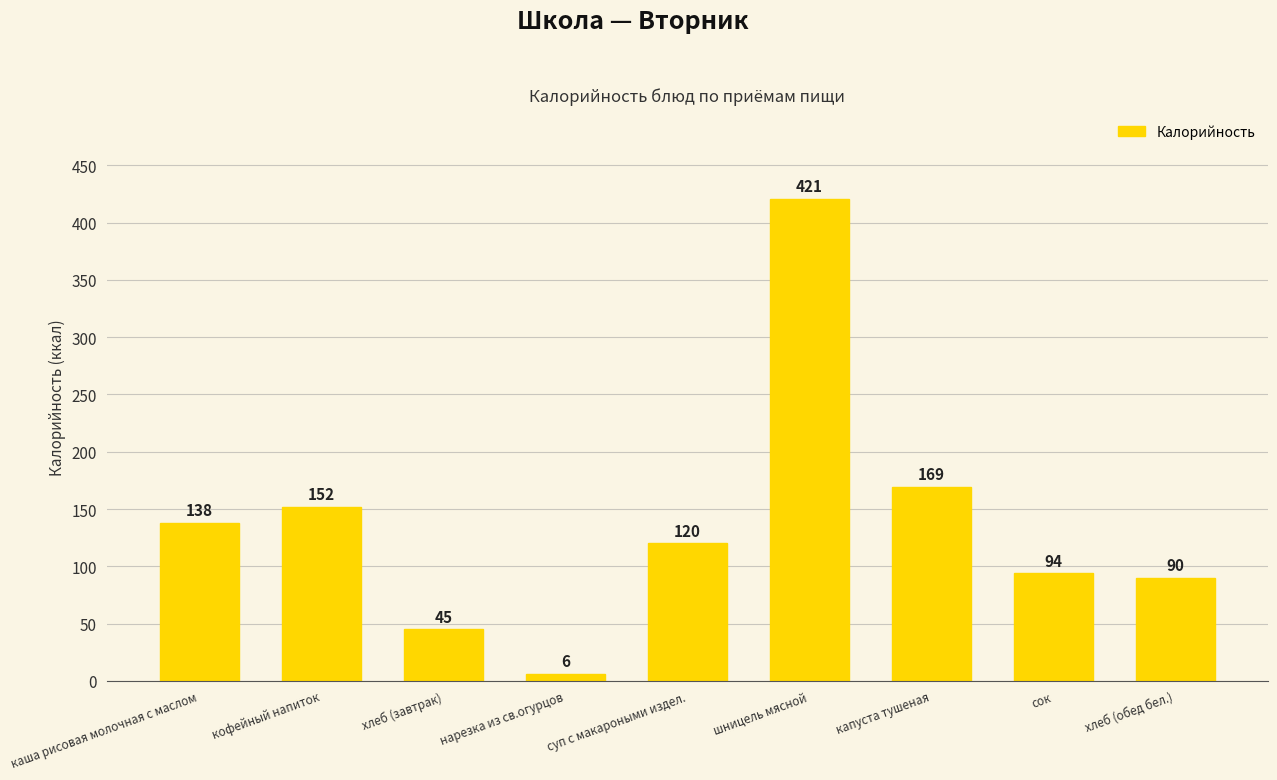

What position from the right is суп с макароными издел.?

5